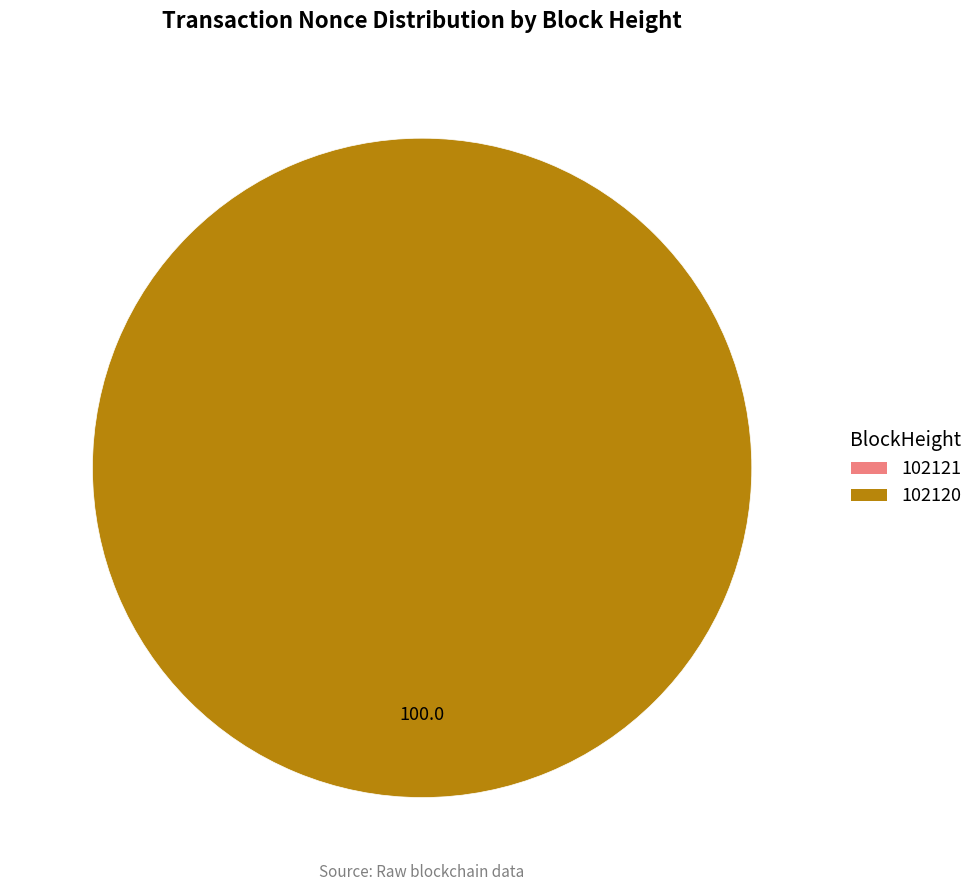

Does 102120 represent more than half of the total?

Yes